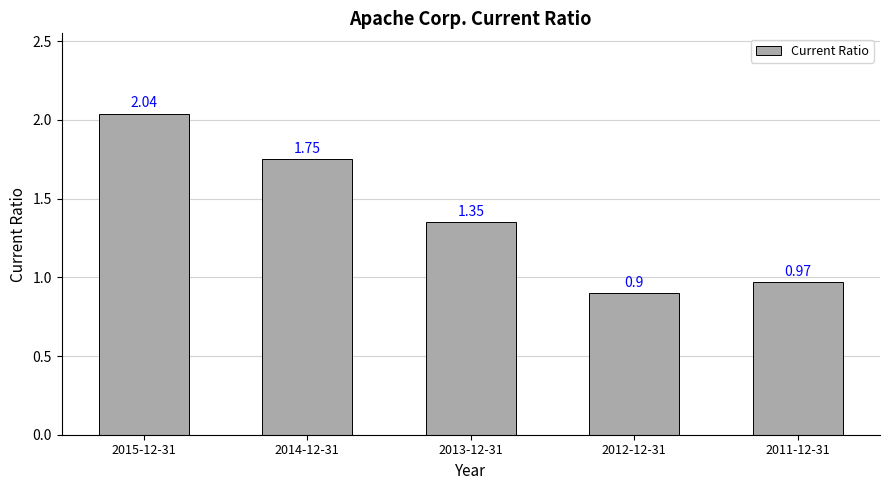

At which label is the value closest to 1?

2011-12-31